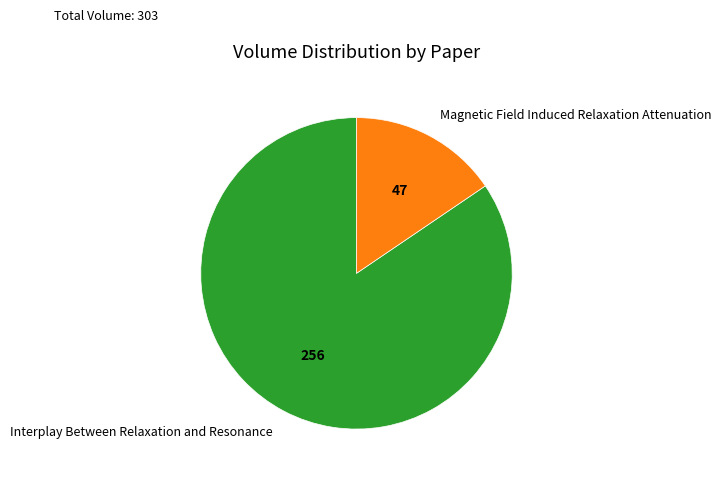

Does any single category account for the majority?

Yes